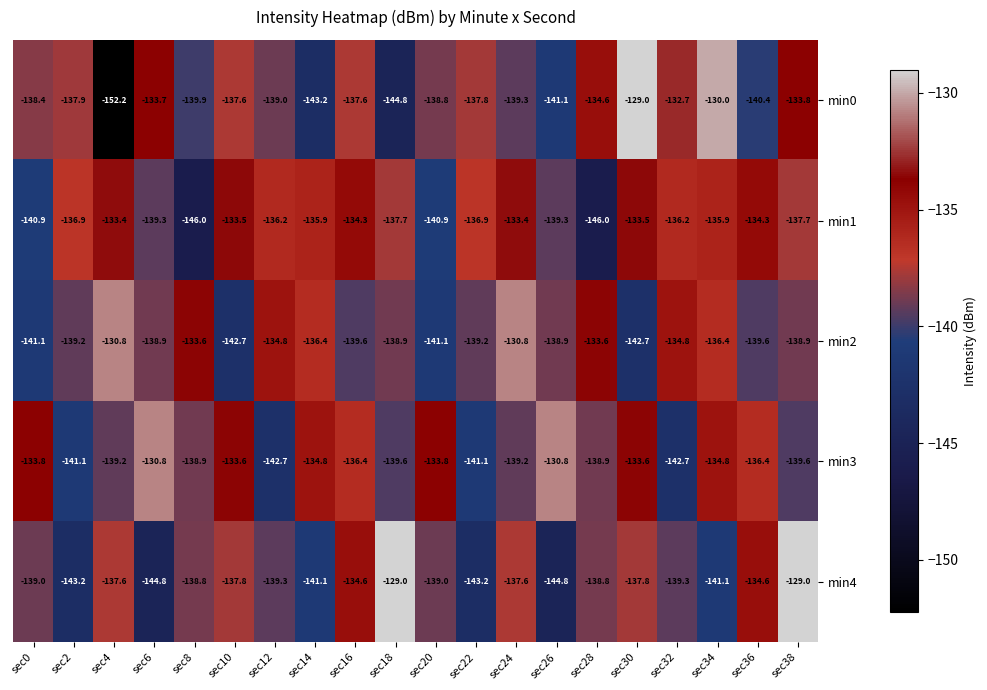

Read the min4 value at sec38.

-129.0